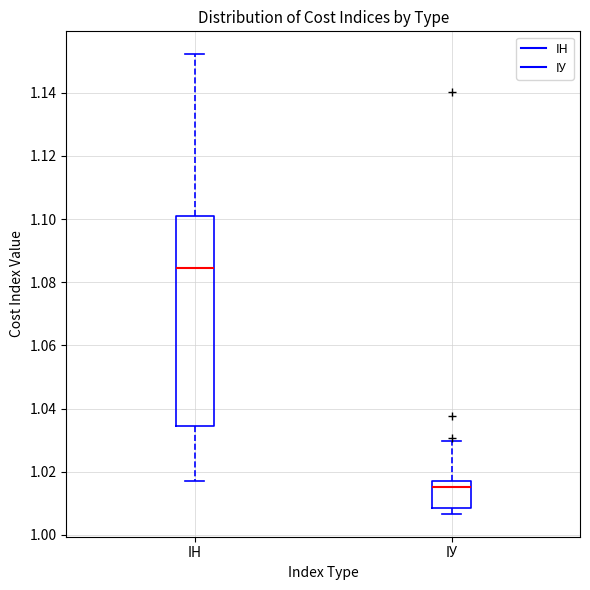

Where does the median line of the box for IН sit on the y-axis? The values are not printed on the chart, so give them approximately, as read against the axis.

1.084